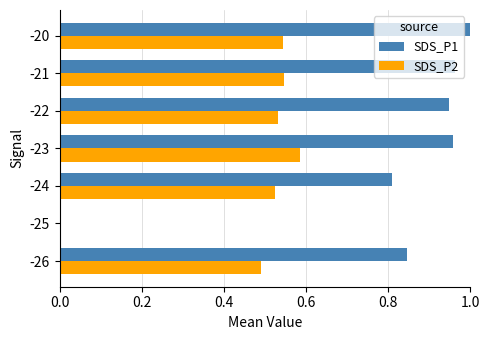

Is the value of SDS_P2 at -21 greater than the value of SDS_P1 at -24?

No